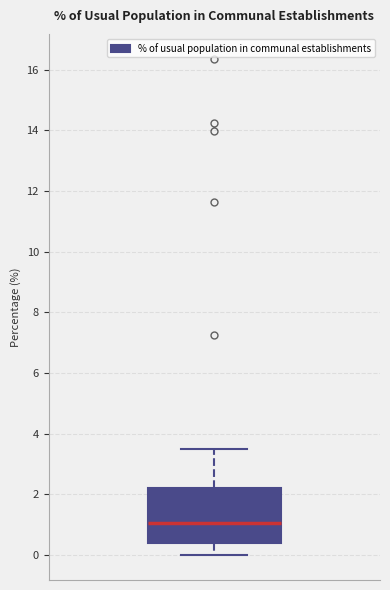

Read this box plot against the y-axis: the position of the median line, the range covered by the box, and the ends of both whiskers. The values are not printed on the chart, so give them approximately, as read against the axis.

median 1.0, box 0.4 to 2.2, whiskers 0.0 to 3.6